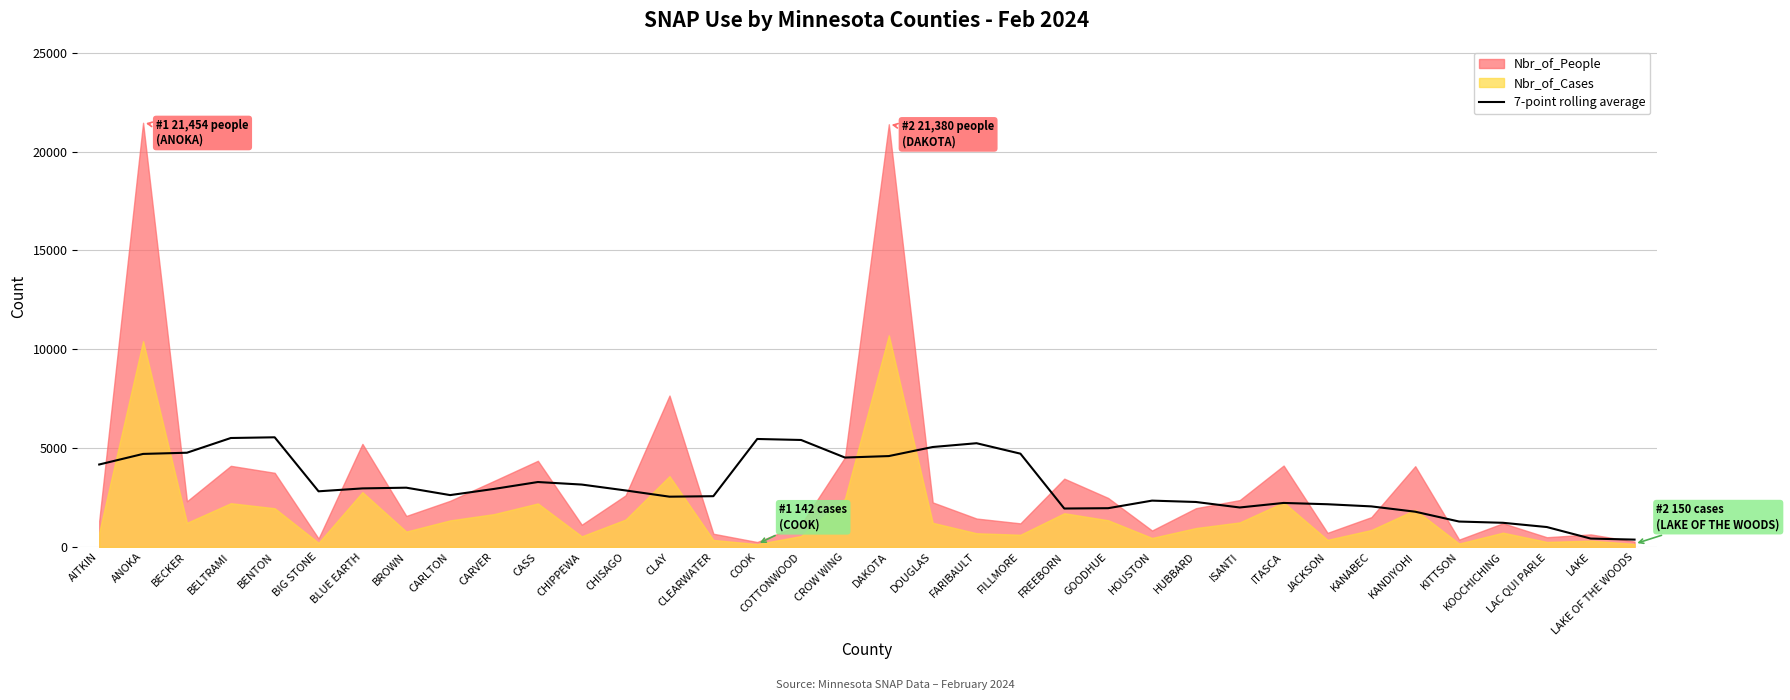

Where is the data nearest to the value 2956?

BLUE EARTH